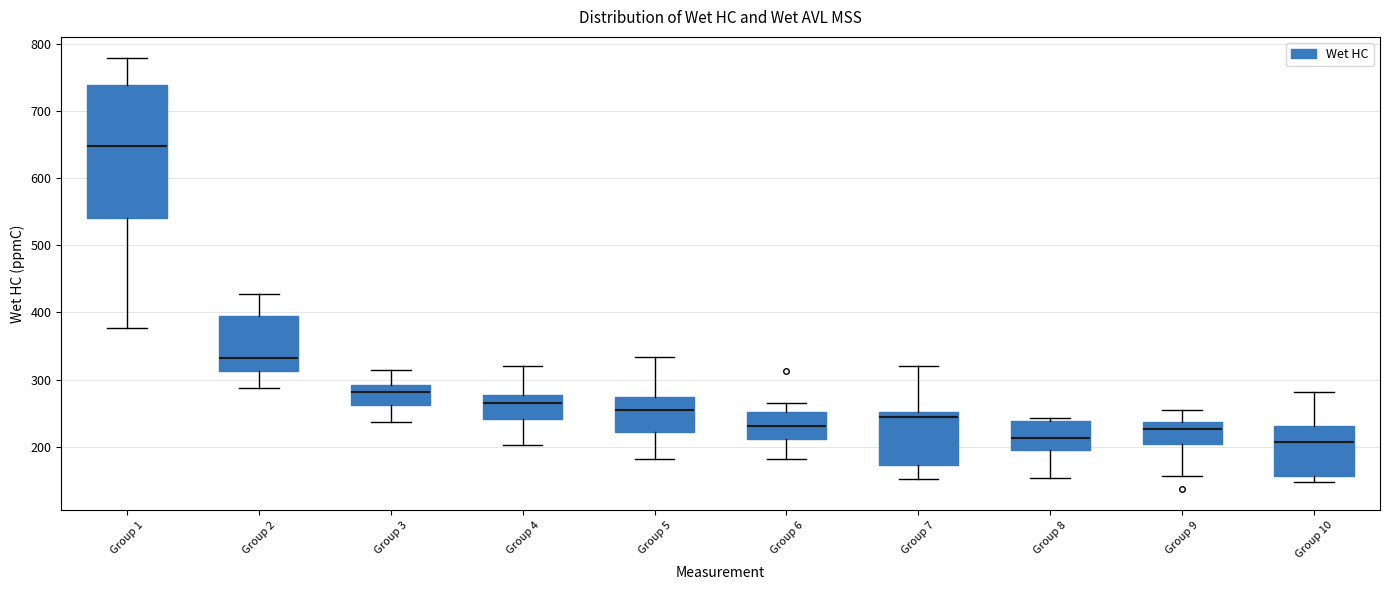

Reading left to right, read every box against the y-axis: the position of its median line, the range the box covers, and the ends of its whiskers. The values are not printed on the chart, so give them approximately, as read against the axis.

Group 1: median 650, box 540 to 740, whiskers 380 to 780
Group 2: median 330, box 310 to 390, whiskers 290 to 430
Group 3: median 280, box 260 to 290, whiskers 240 to 310
Group 4: median 260, box 240 to 280, whiskers 200 to 320
Group 5: median 250, box 220 to 270, whiskers 180 to 330
Group 6: median 230, box 210 to 250, whiskers 180 to 270
Group 7: median 240, box 170 to 250, whiskers 150 to 320
Group 8: median 210, box 200 to 240, whiskers 150 to 240 (just above the box's upper edge)
Group 9: median 230, box 200 to 240, whiskers 160 to 250
Group 10: median 210, box 160 to 230, whiskers 150 to 280